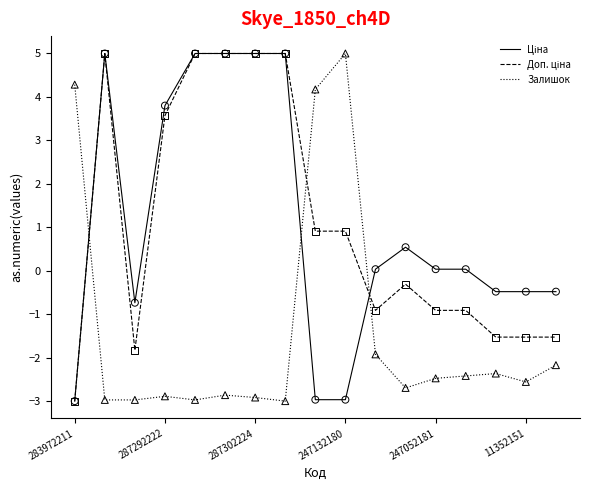

What is the maximum value shown in the chart?

5.0